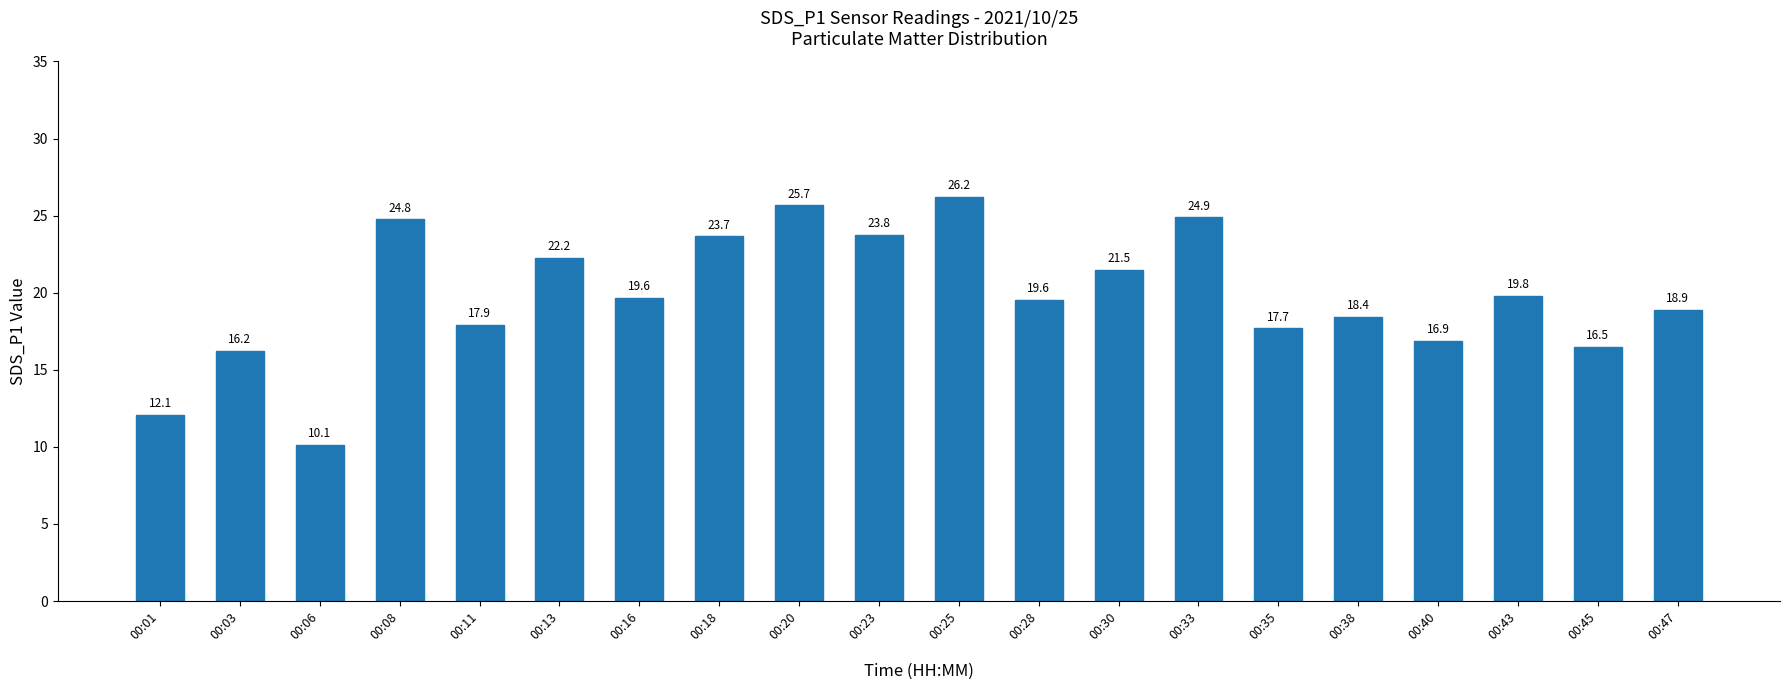

True or false: the data shows 33.8 at 00:28.

False